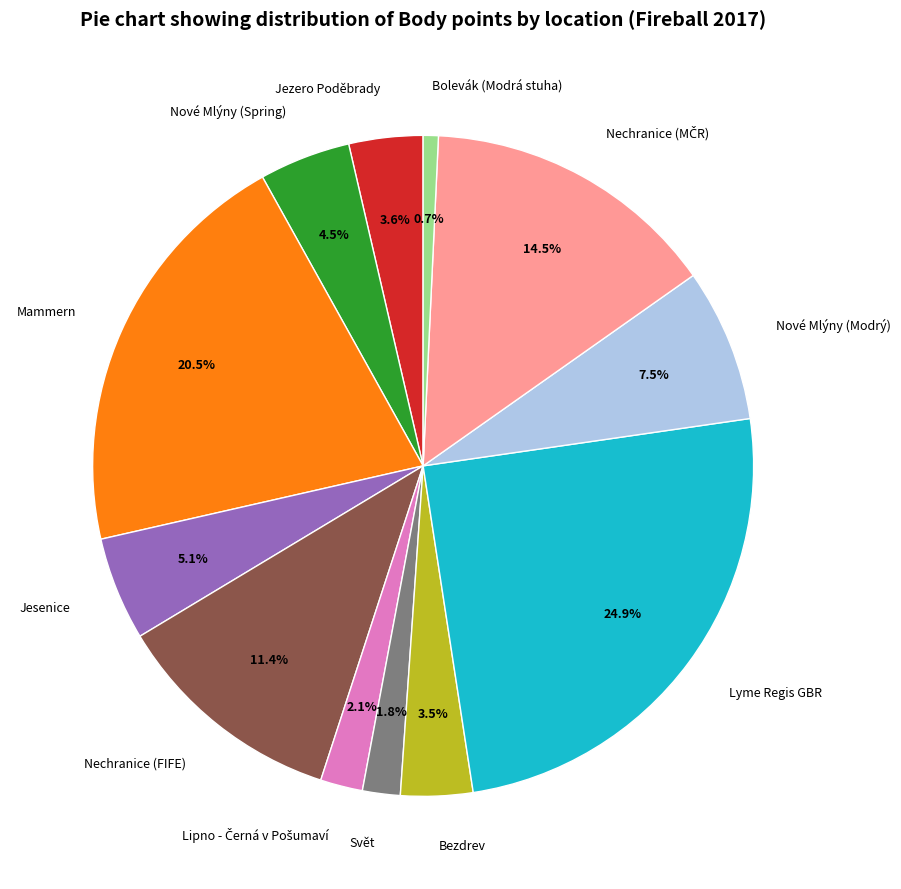

What is the largest slice in the pie chart?

Lyme Regis GBR